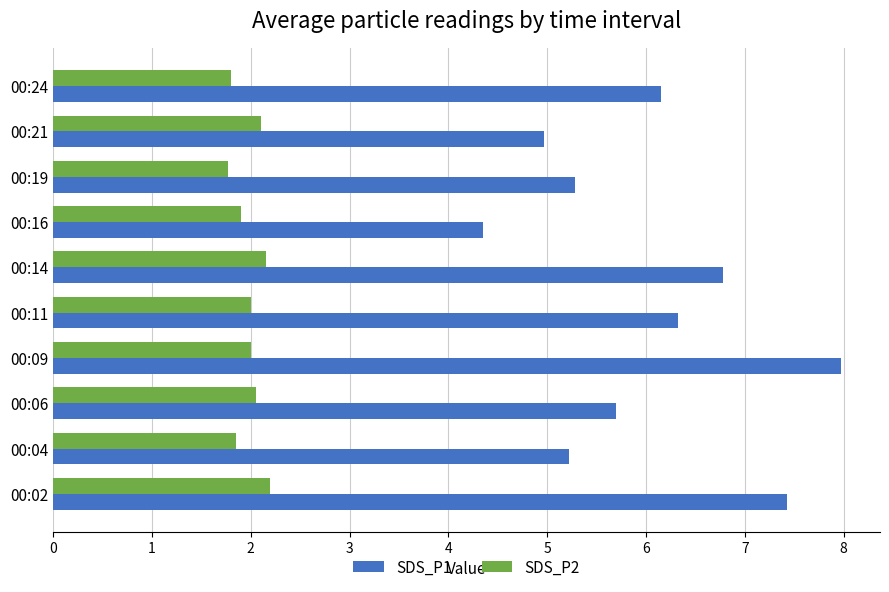

What is the difference between the maximum and minimum values in the SDS_P1 series?

3.6